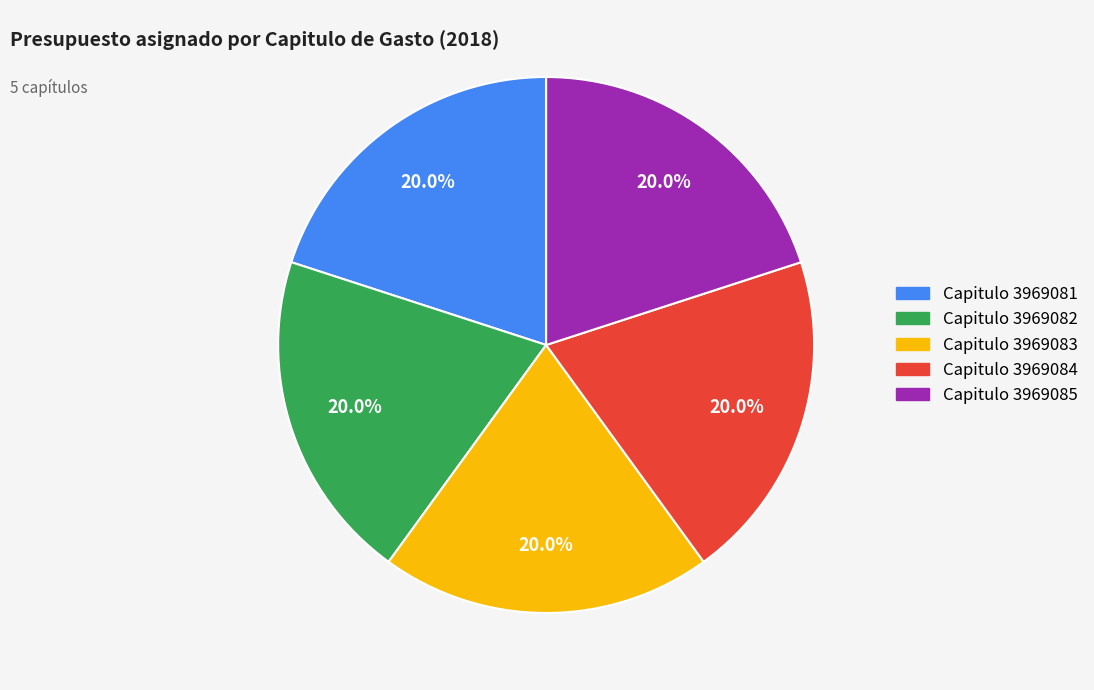

Approximately how many times larger is the value at Capitulo 3969083 compared to Capitulo 3969082?

1.0